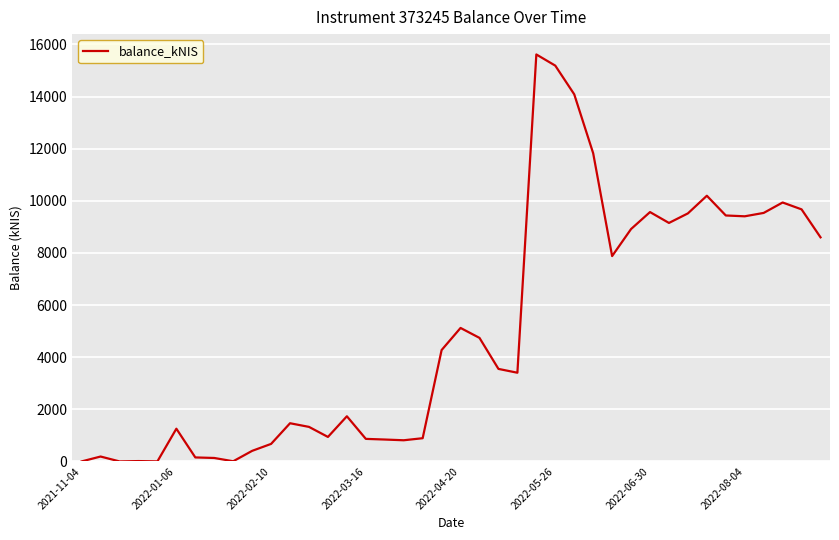

What is the maximum value shown in the chart?

15616.0